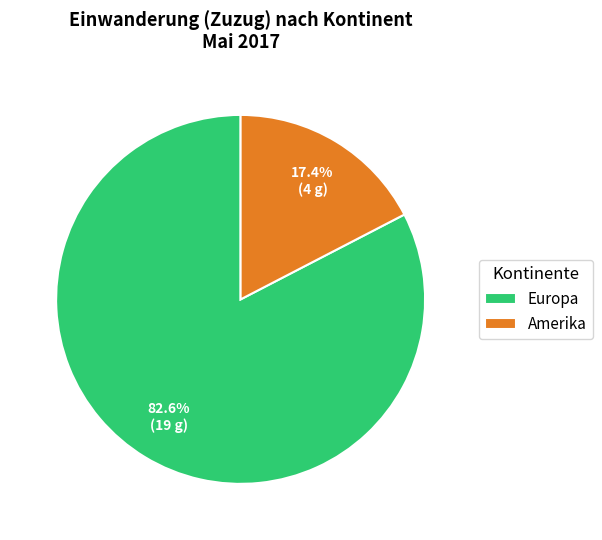

How many slices are in this pie chart?

2